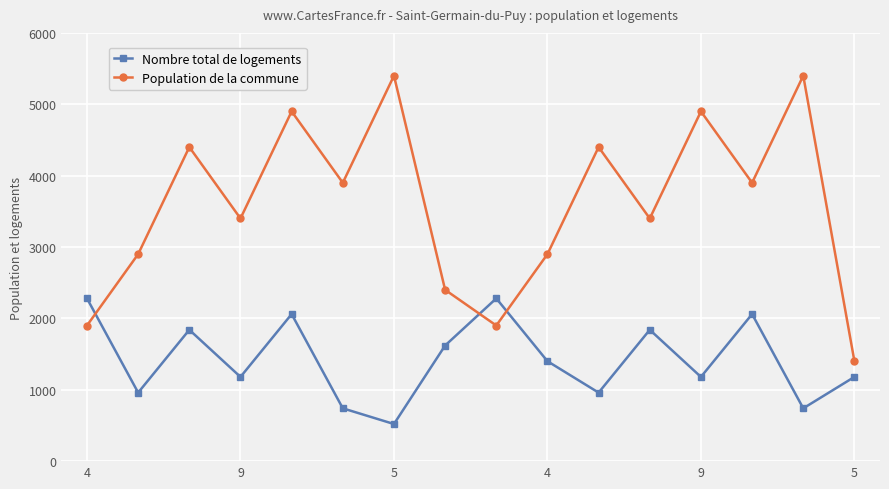

Does the chart have visible grid lines?

Yes